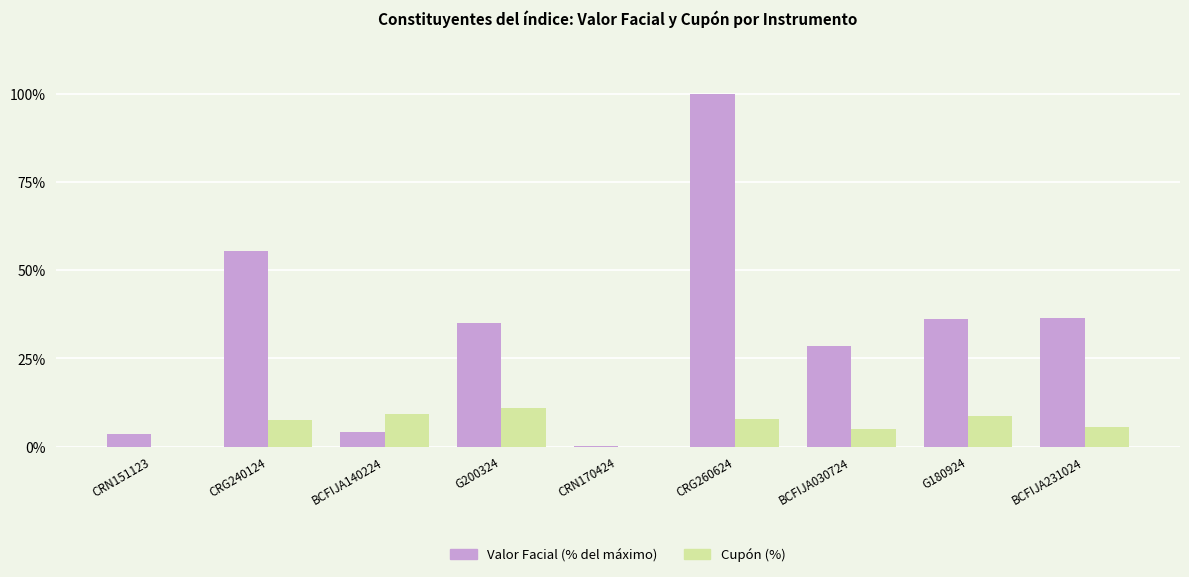

Between CRN170424 and CRG260624, which series saw the biggest shift?

Valor Facial (% del máximo)